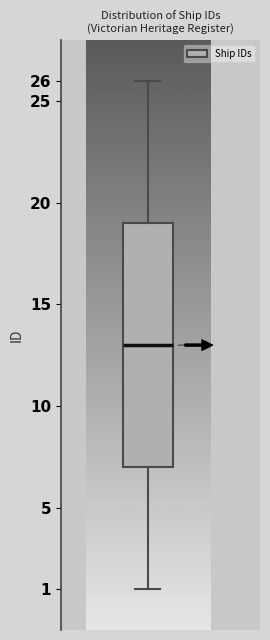

Where does the median line of the box sit on the y-axis? The values are not printed on the chart, so give them approximately, as read against the axis.

13